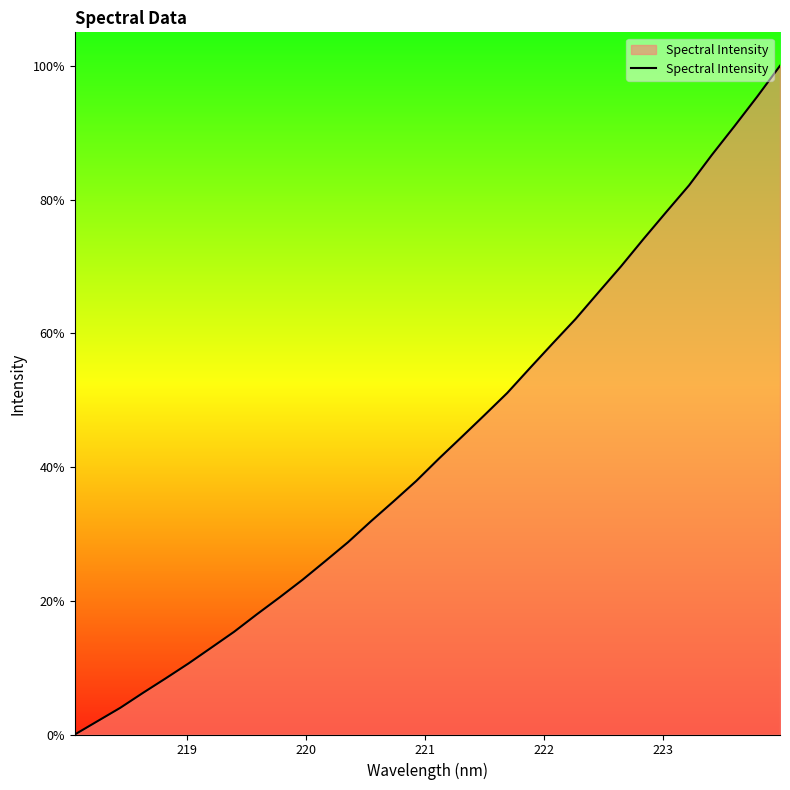

What is the maximum value shown in the chart?

100.0